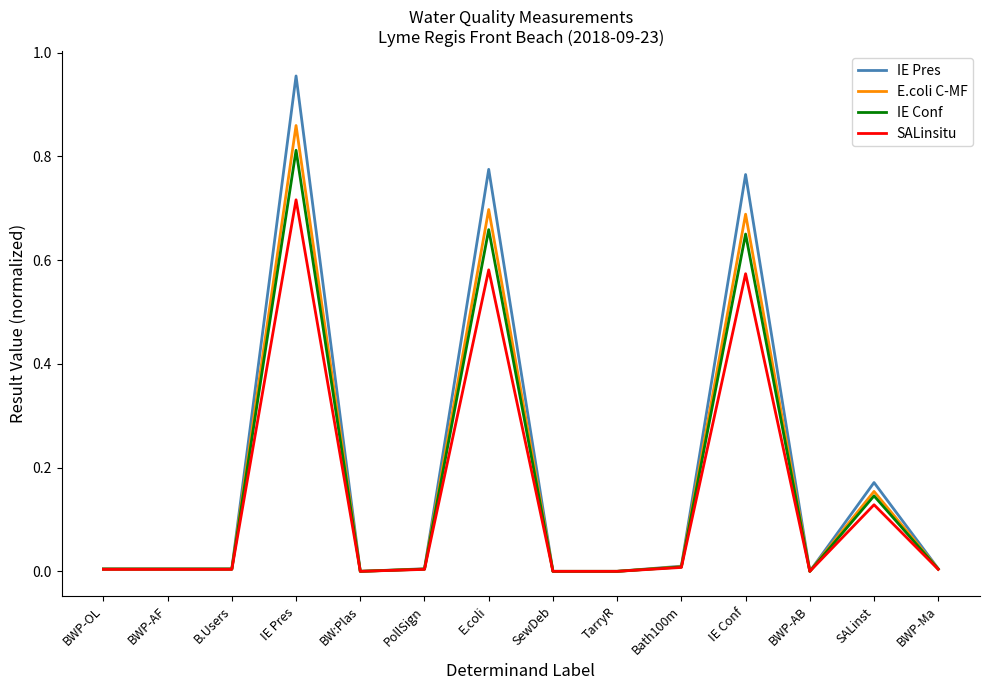

At which category is the sum across all series the highest?

IE Pres